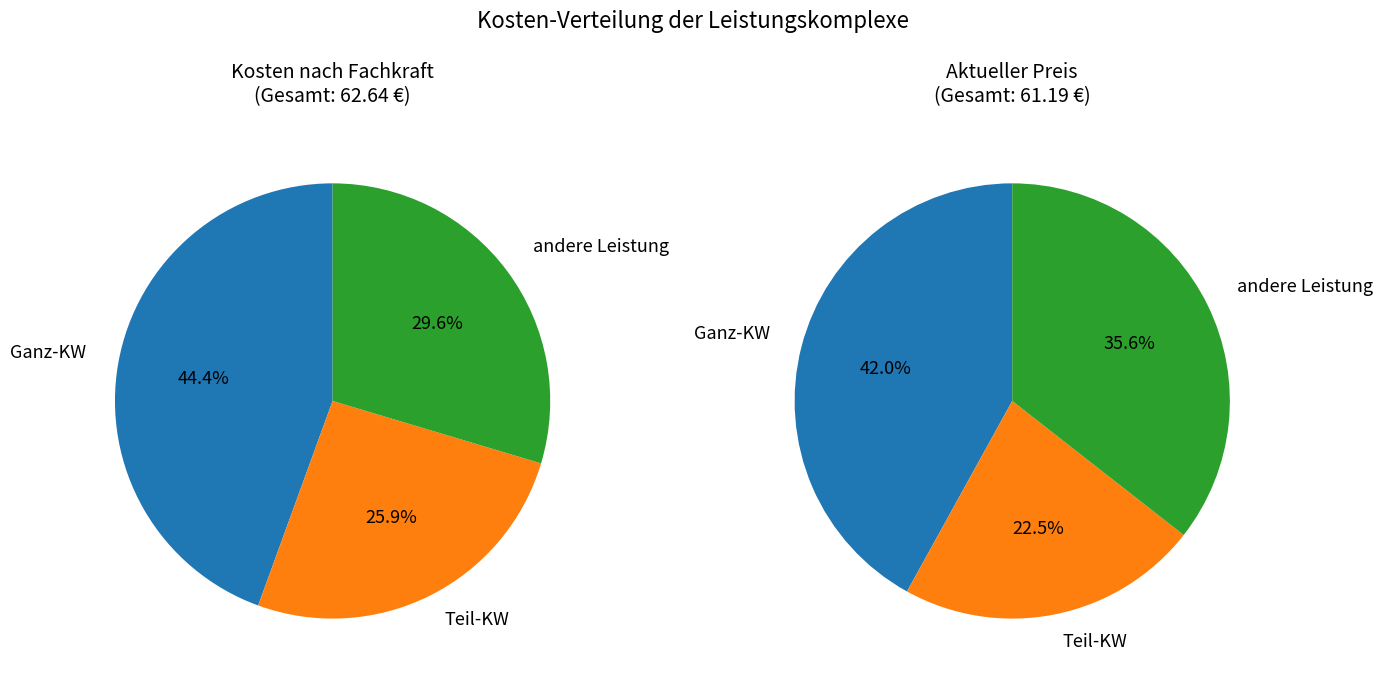

Is Ganz-KW the majority of the pie?

No